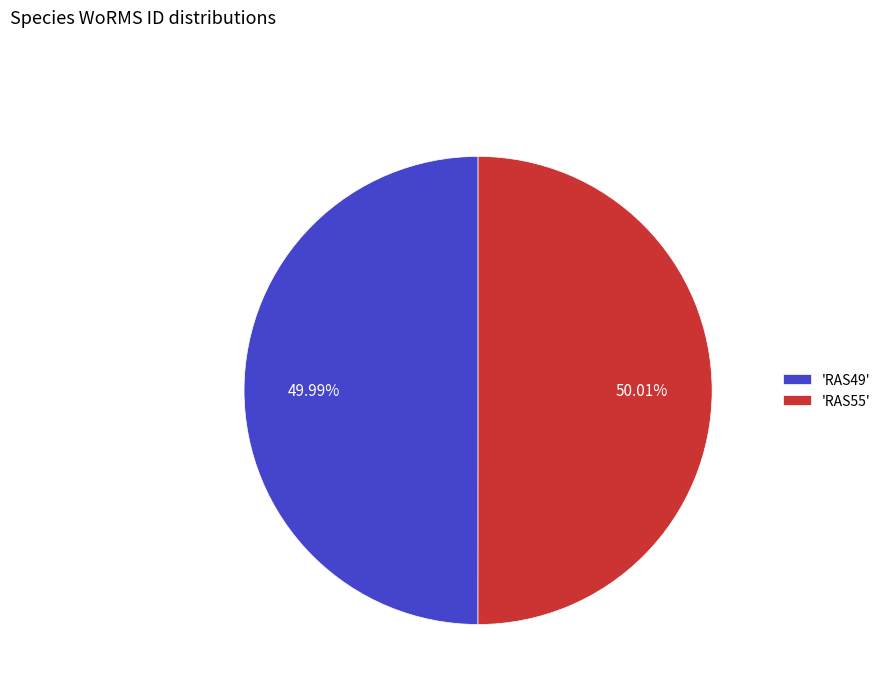

How many slices are in this pie chart?

2